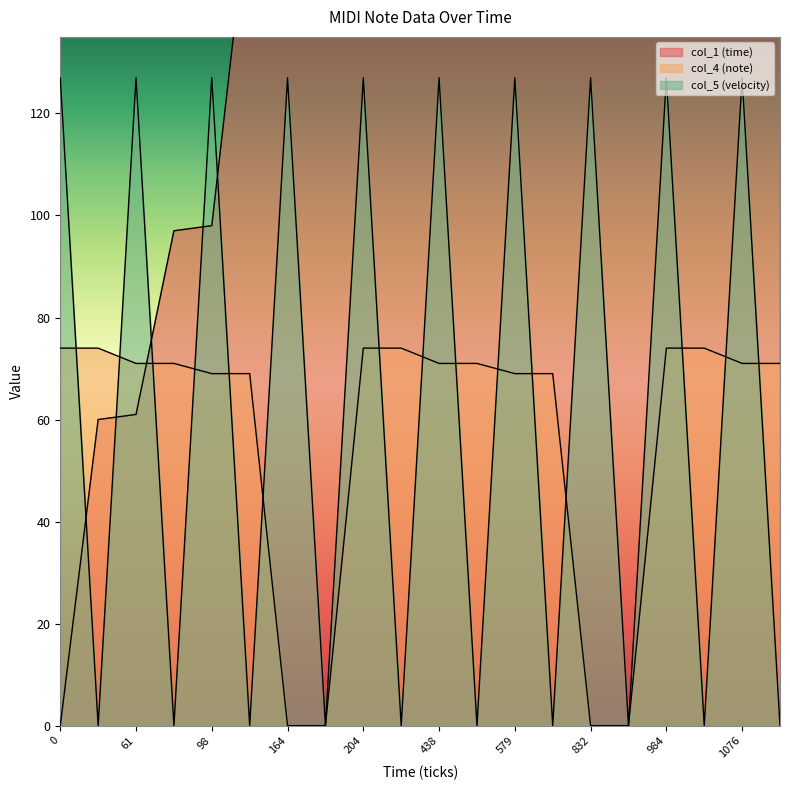

Between 61 and 1076, which is larger?

1076